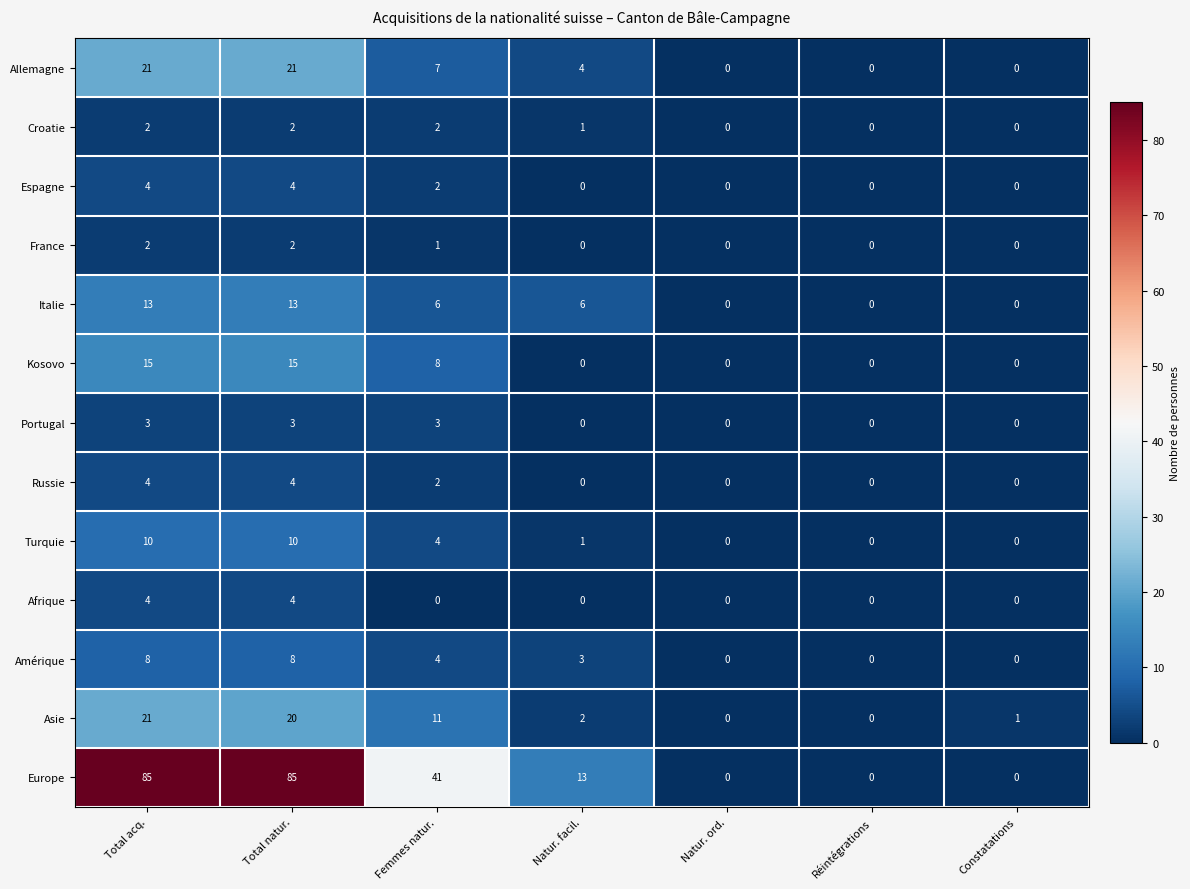

What is the total value across all series at Total acq.?

192